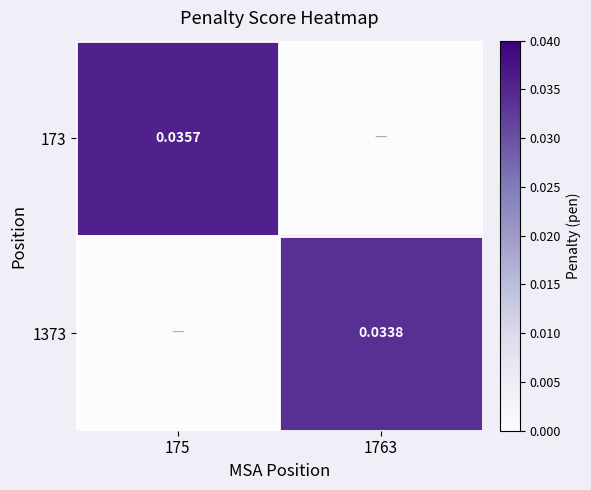

How many data points does each series have?

2